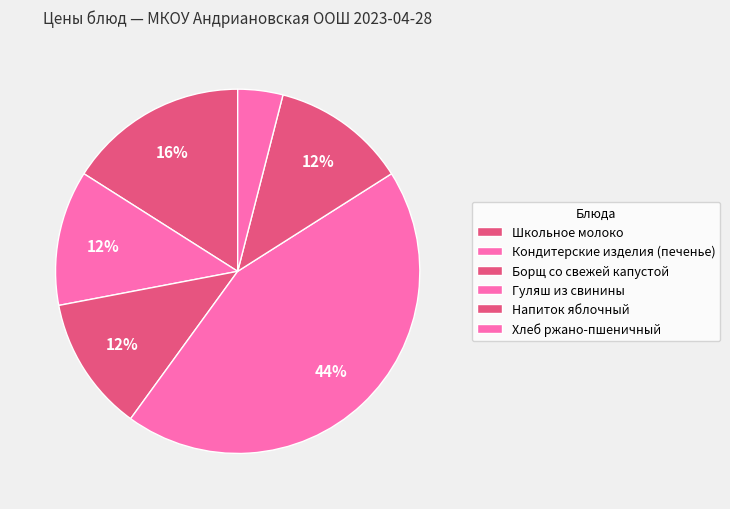

Count the number of slices in the pie.

6